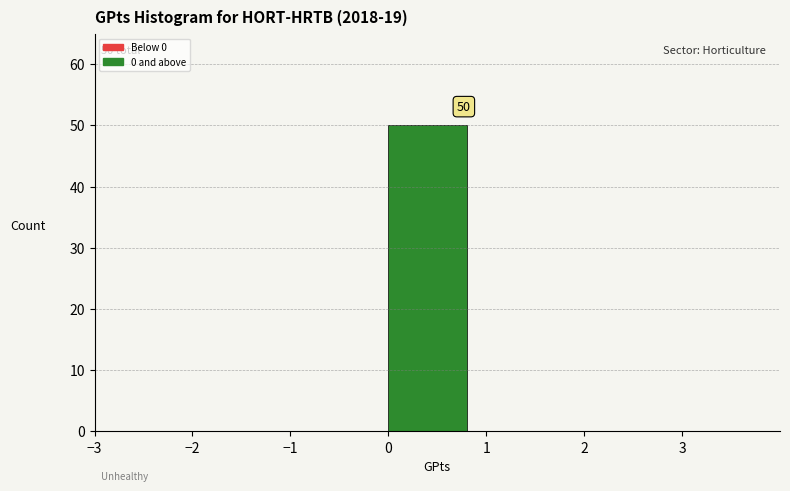

Which range on the x-axis has the tallest bar?

0 to 1